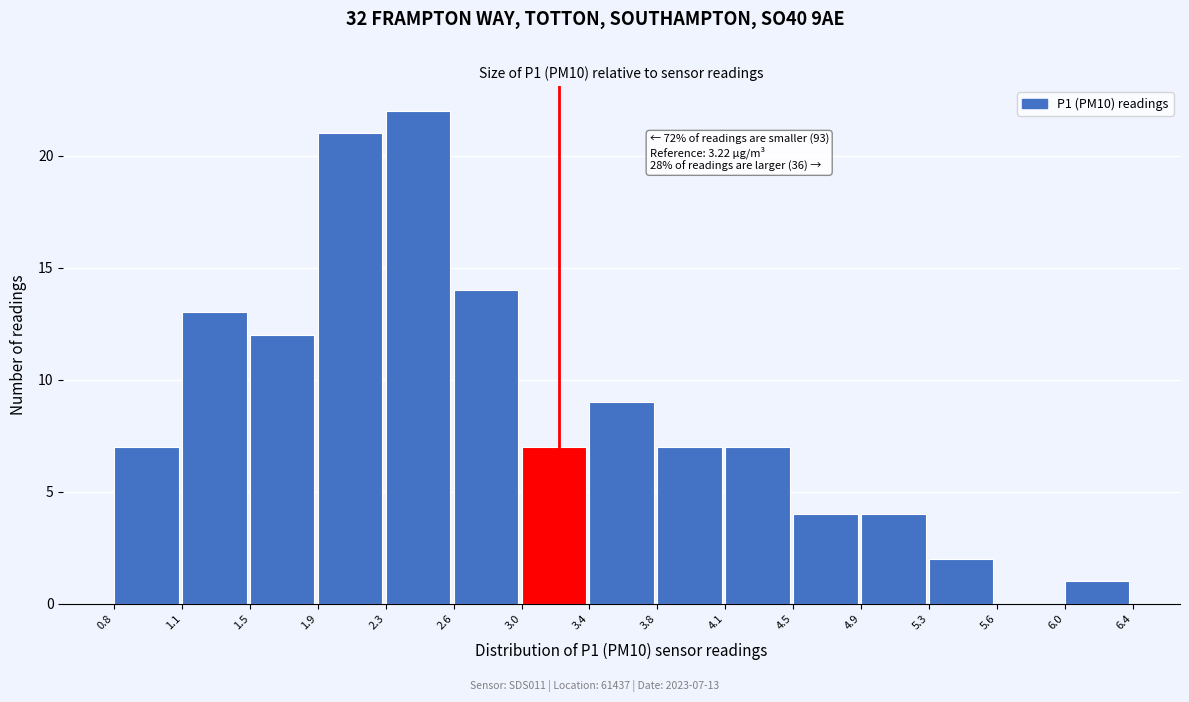

Which range on the x-axis has the tallest bar?

2.3 to 2.6